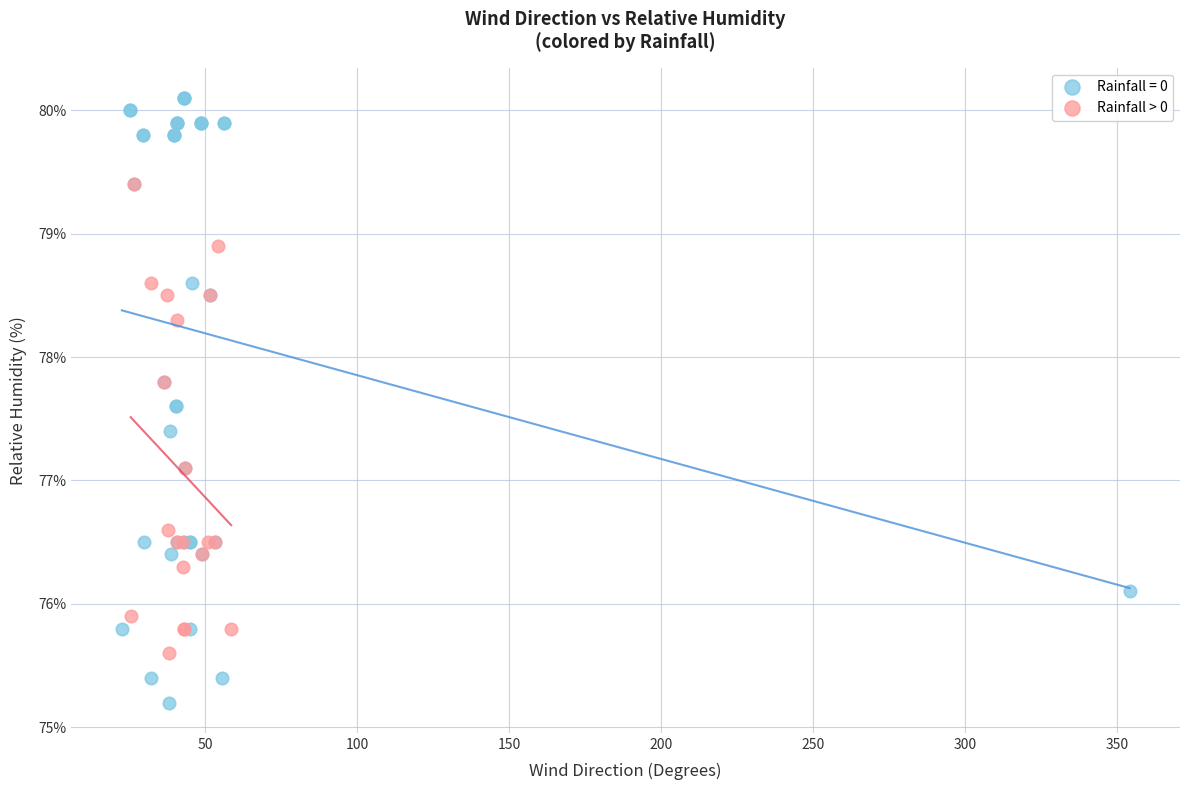

Which series contains the highest Y value?

Rainfall = 0